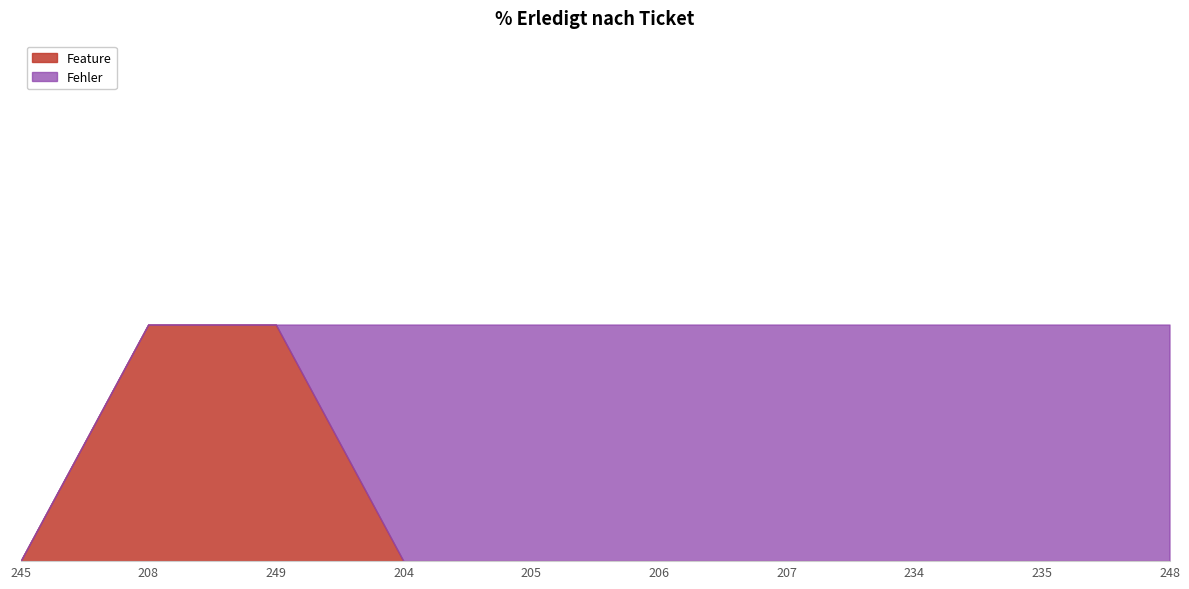

Reading left to right, what are all the values shown in this chart?

Feature: 245=0	208=100	249=100	204=0	205=0	206=0	207=0	234=0	235=0	248=0
Fehler: 245=0	208=0	249=0	204=100	205=100	206=100	207=100	234=100	235=100	248=100